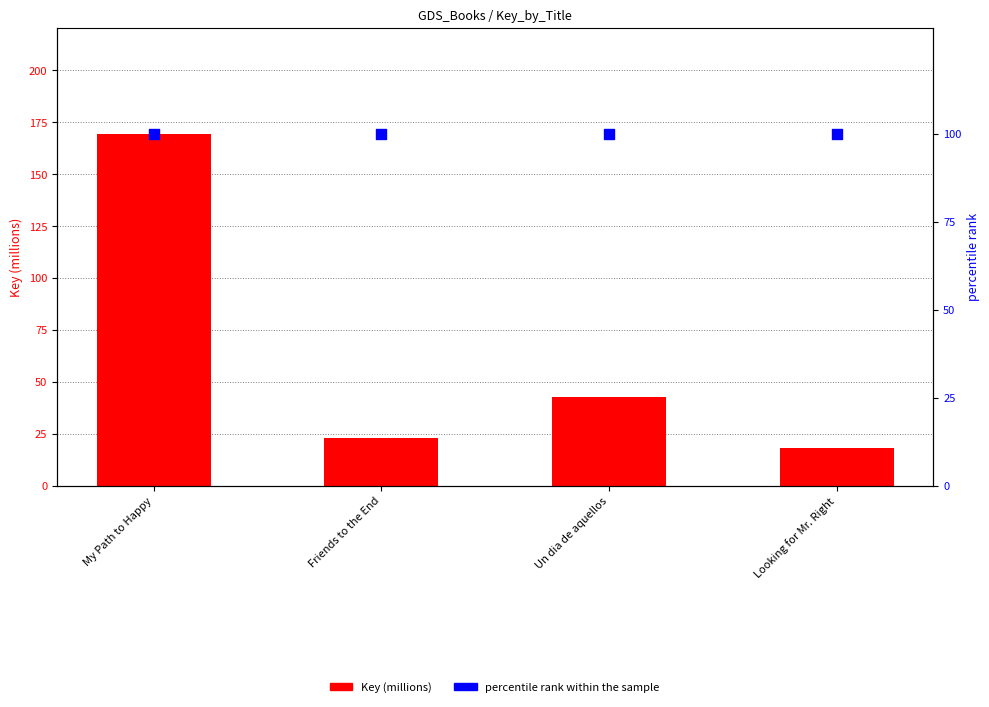

Which series has the largest total across all categories?

percentile rank within the sample